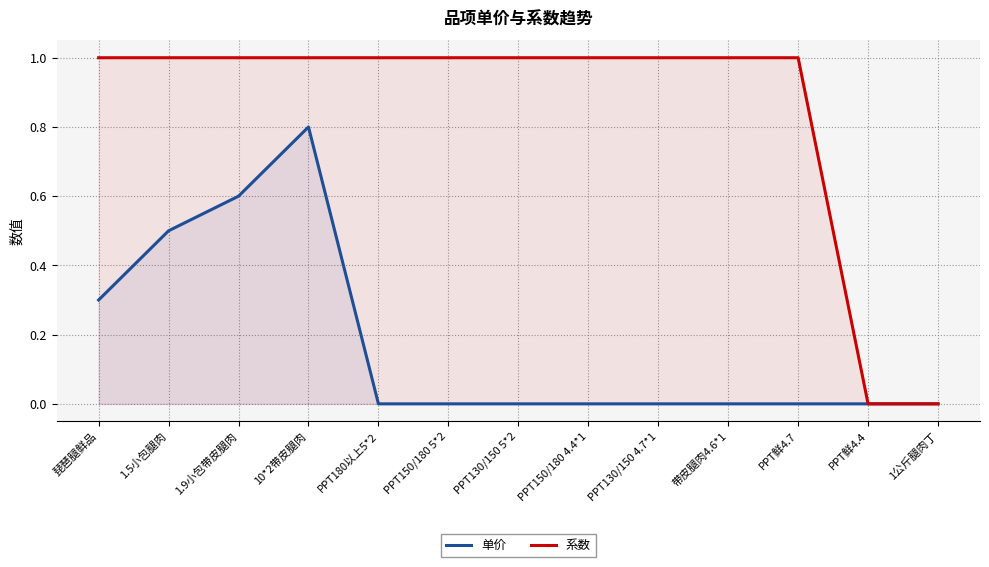

Does the chart display data point markers on the line(s)?

No